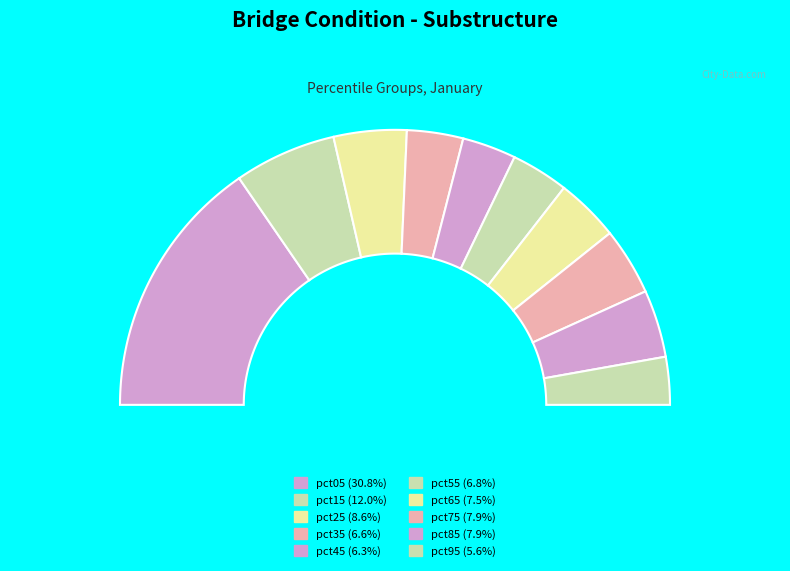

To the nearest percent, what is the difference between the pct05 and pct35 slice percentages?

24%